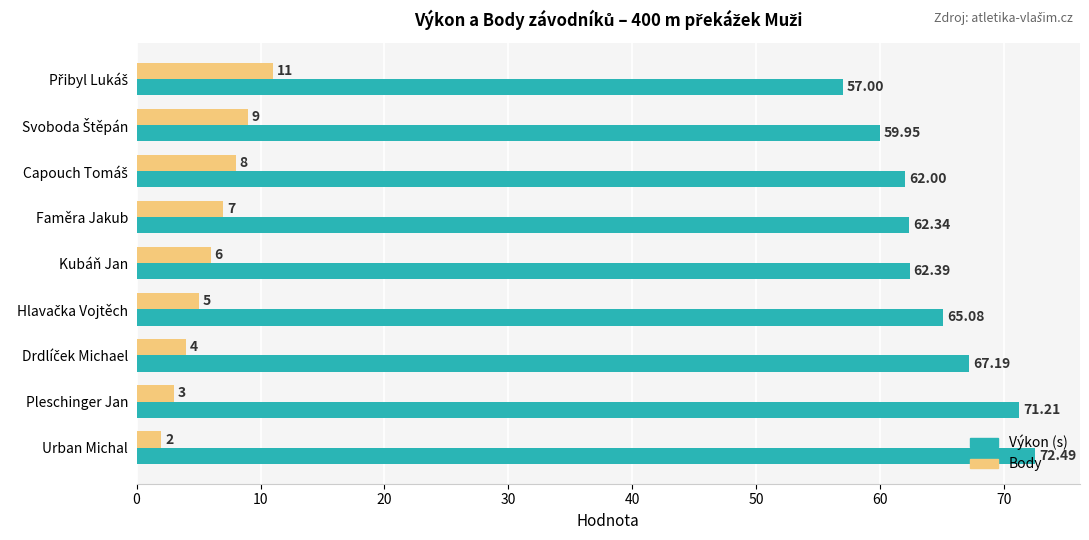

Where is Body nearest to the value 6?

Kubáň Jan